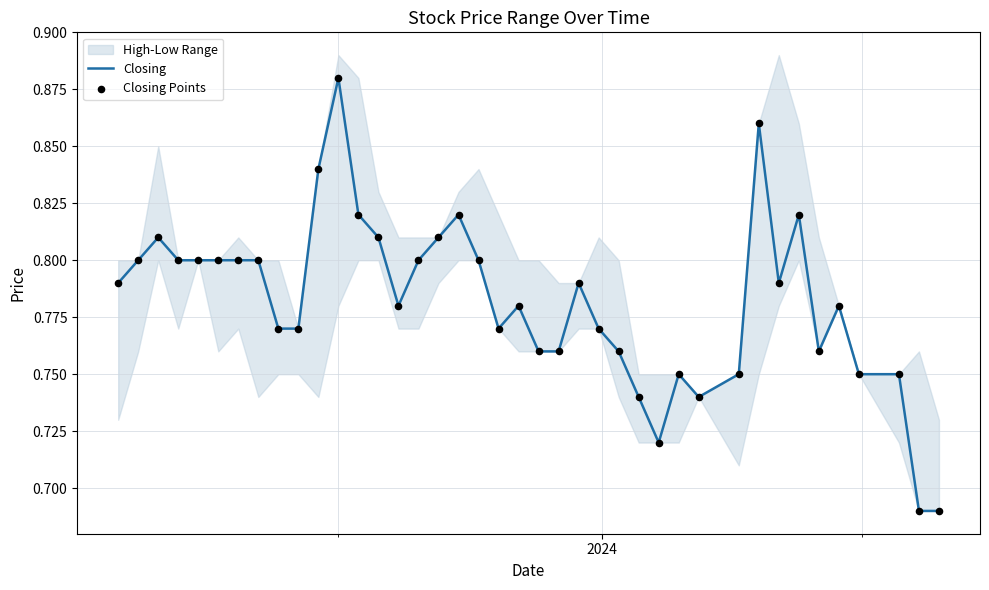

At how many categories does at least one series exceed 0?

40